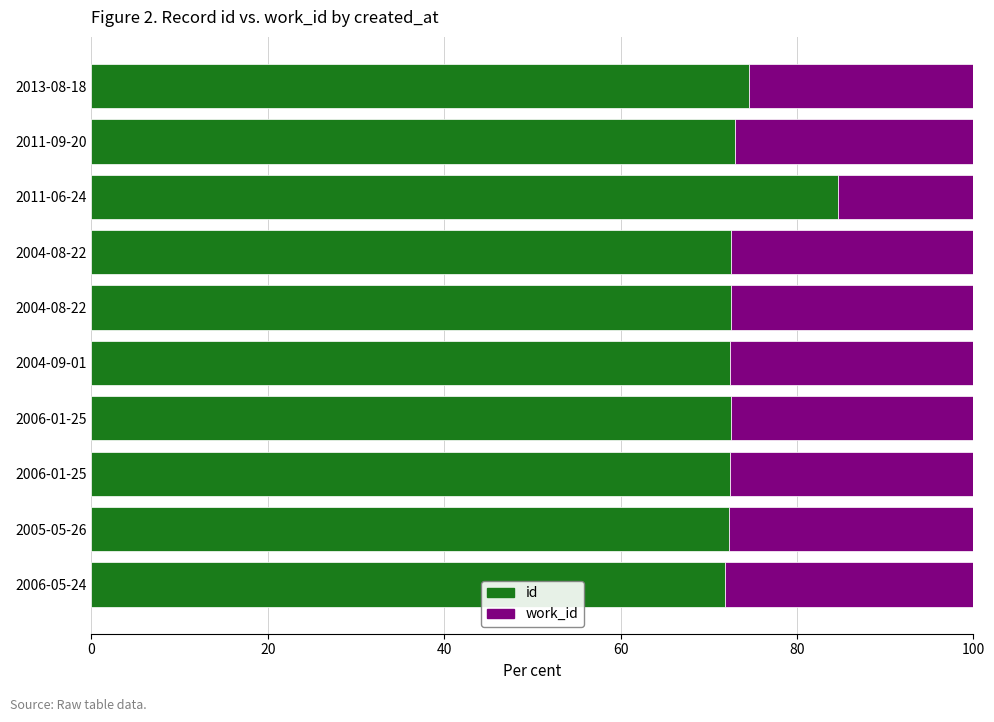

What are all the series names shown in the legend?

id, work_id